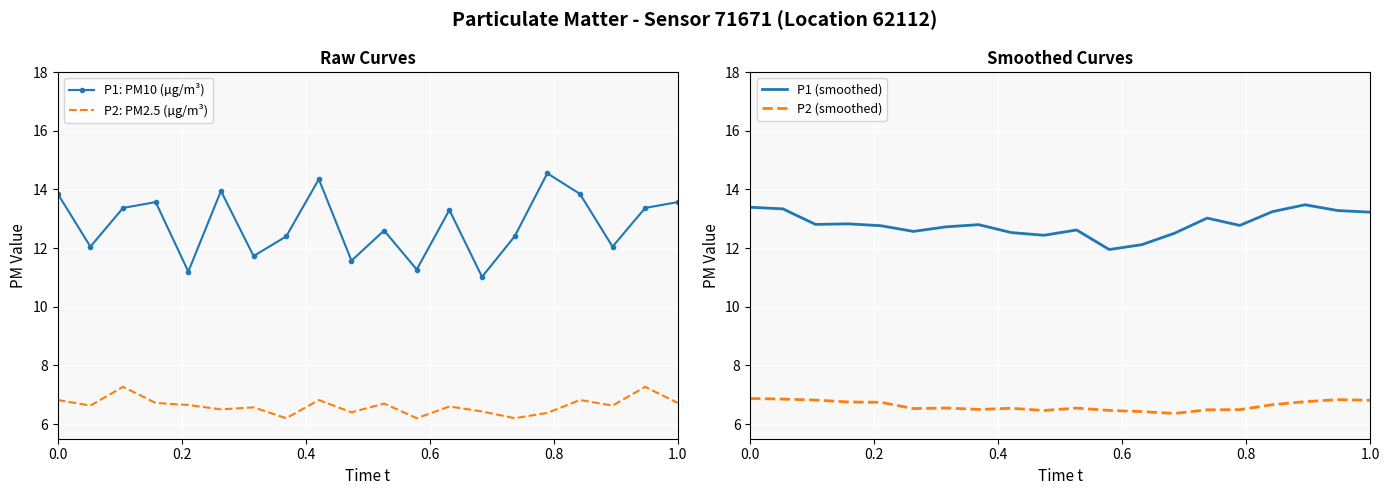

Is it true that P1 (smoothed) equals 13.4 at 0.0?

True